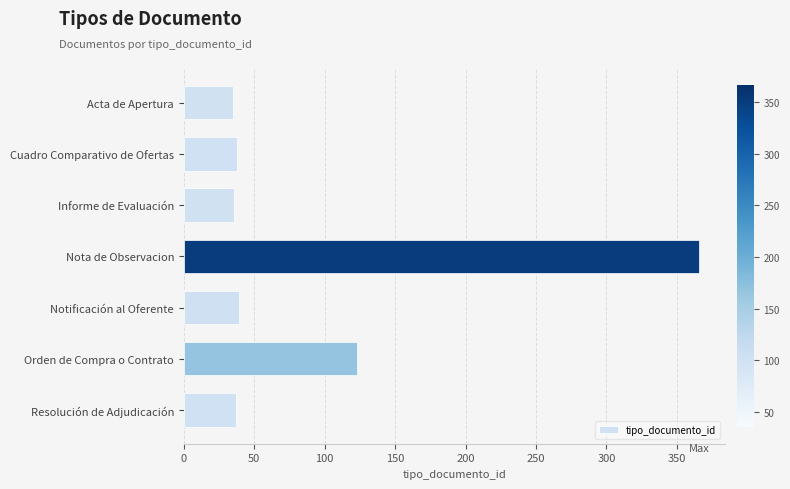

What is the difference between the maximum and minimum values?

331